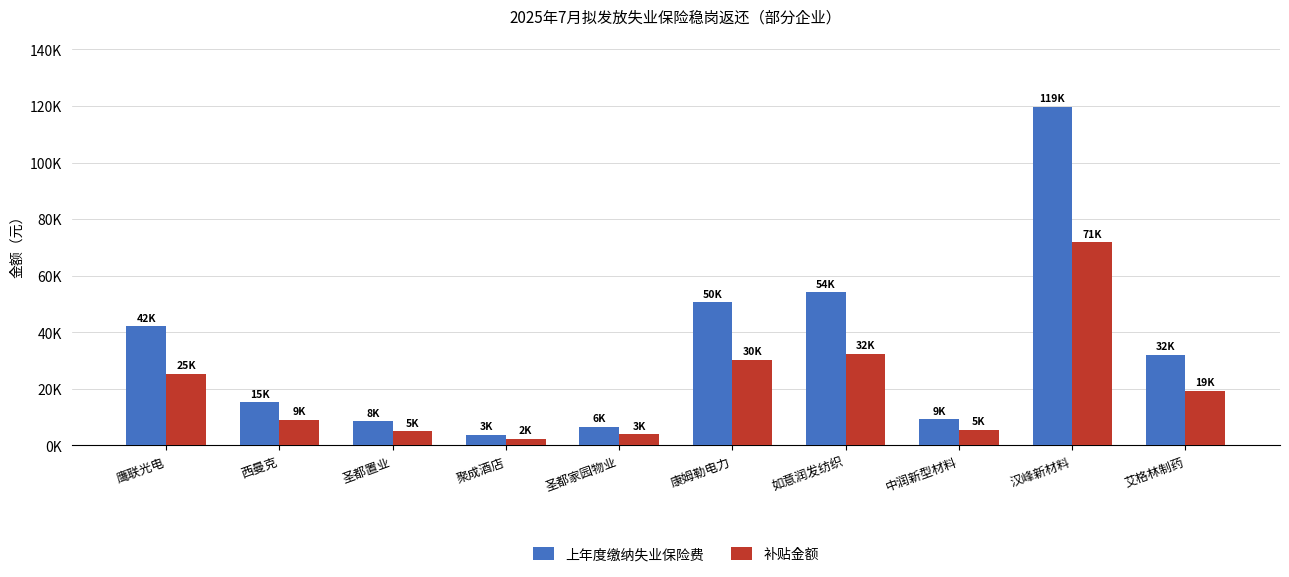

Are the bars grouped side by side (vs. stacked)?

Yes